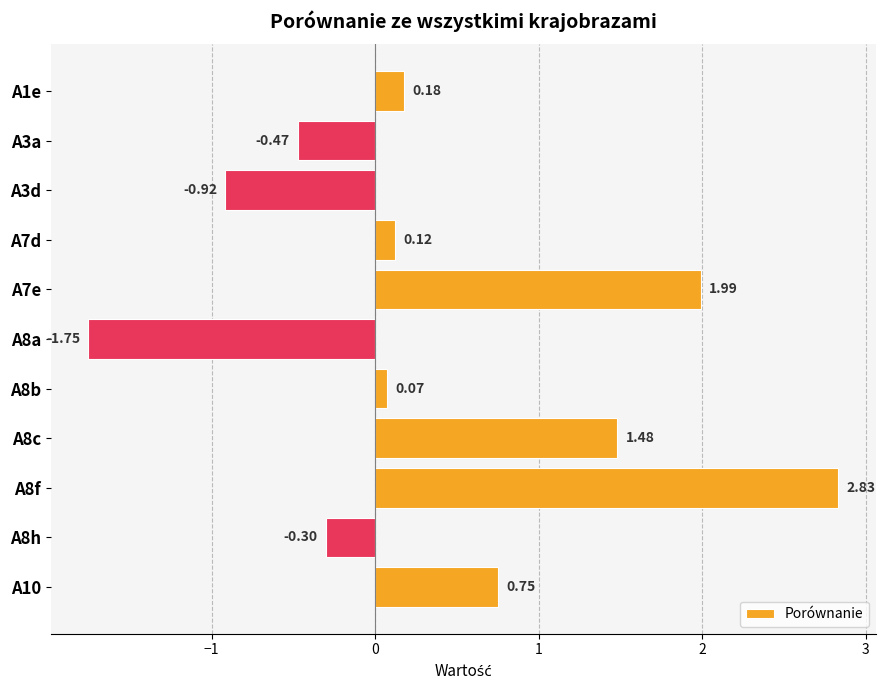

At which category does the chart reach its minimum across all series?

A8a